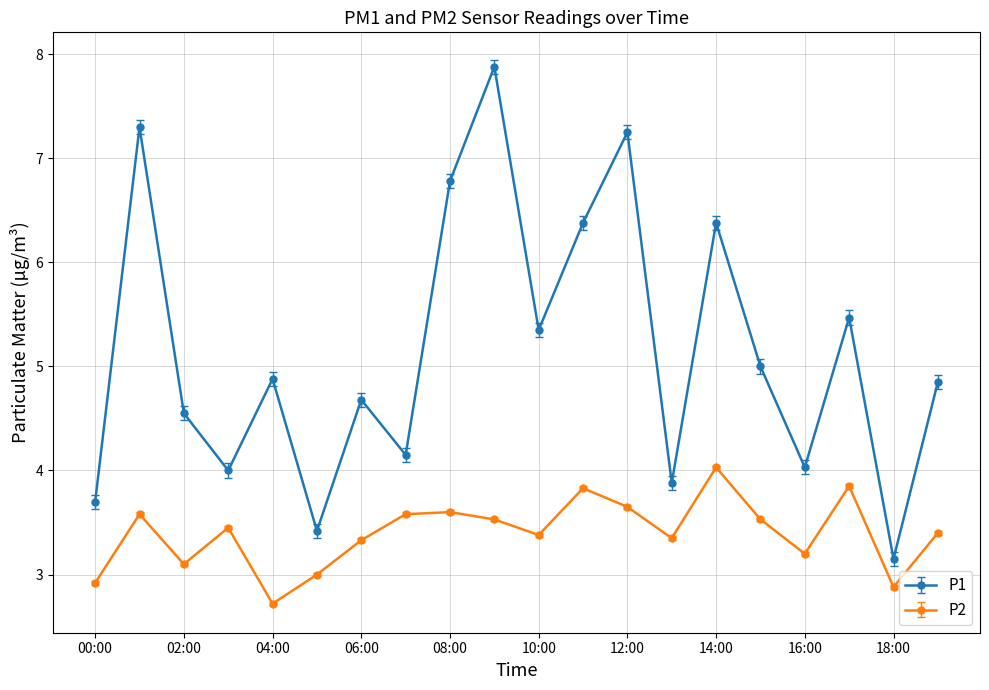

What are all the series names shown in the legend?

P1, P2